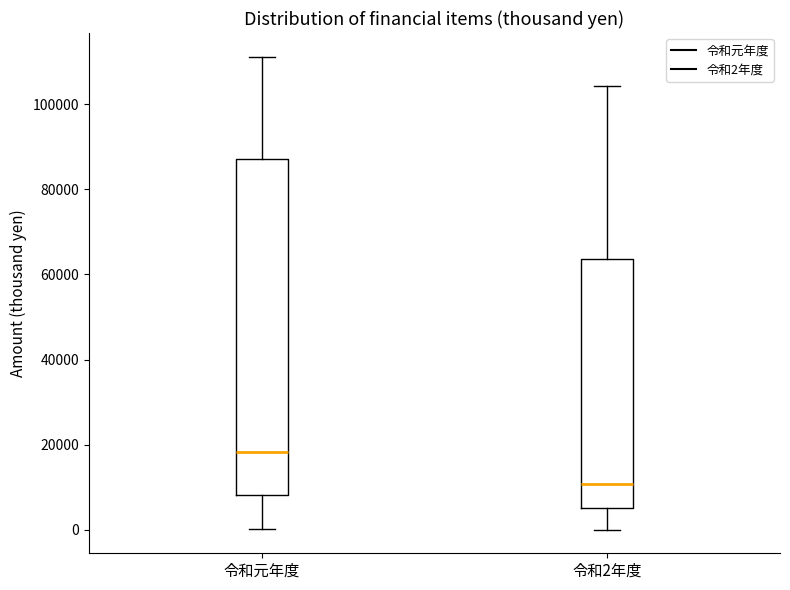

Which box is the tallest, from its lower edge to its upper edge?

令和元年度